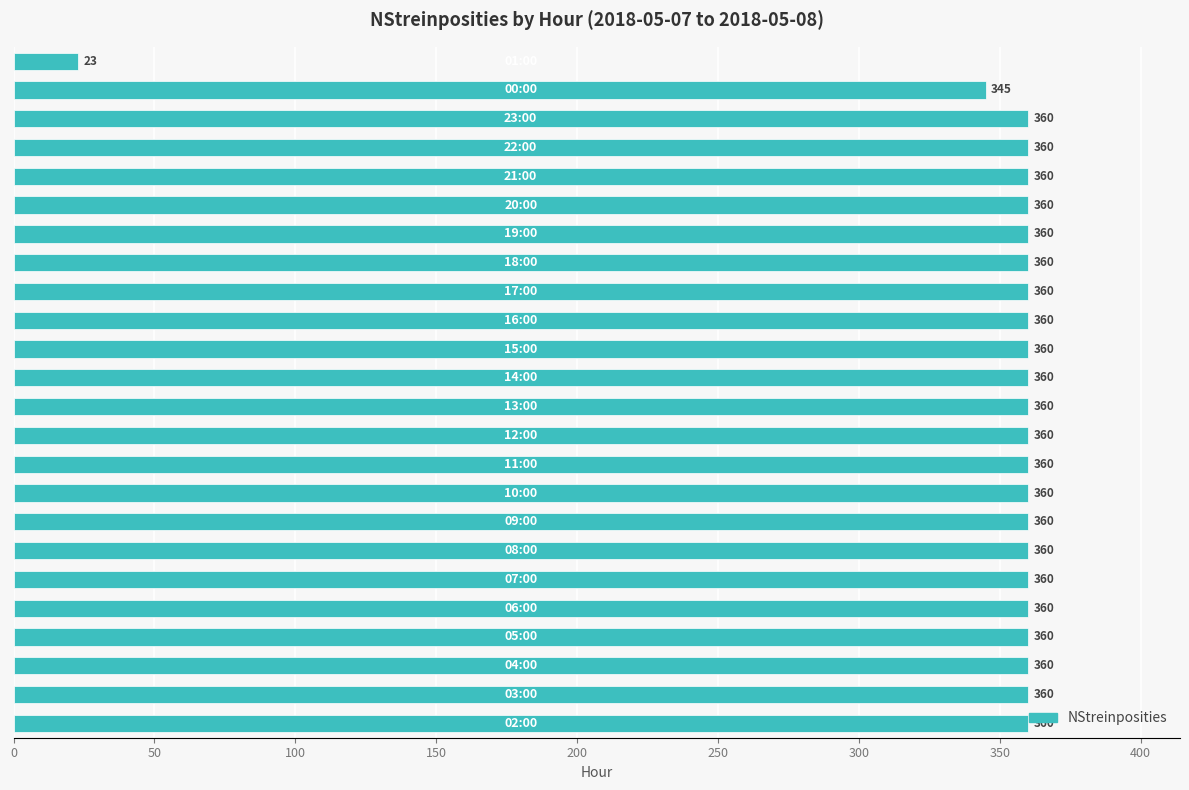

What is the difference between the second highest and second lowest values?

15